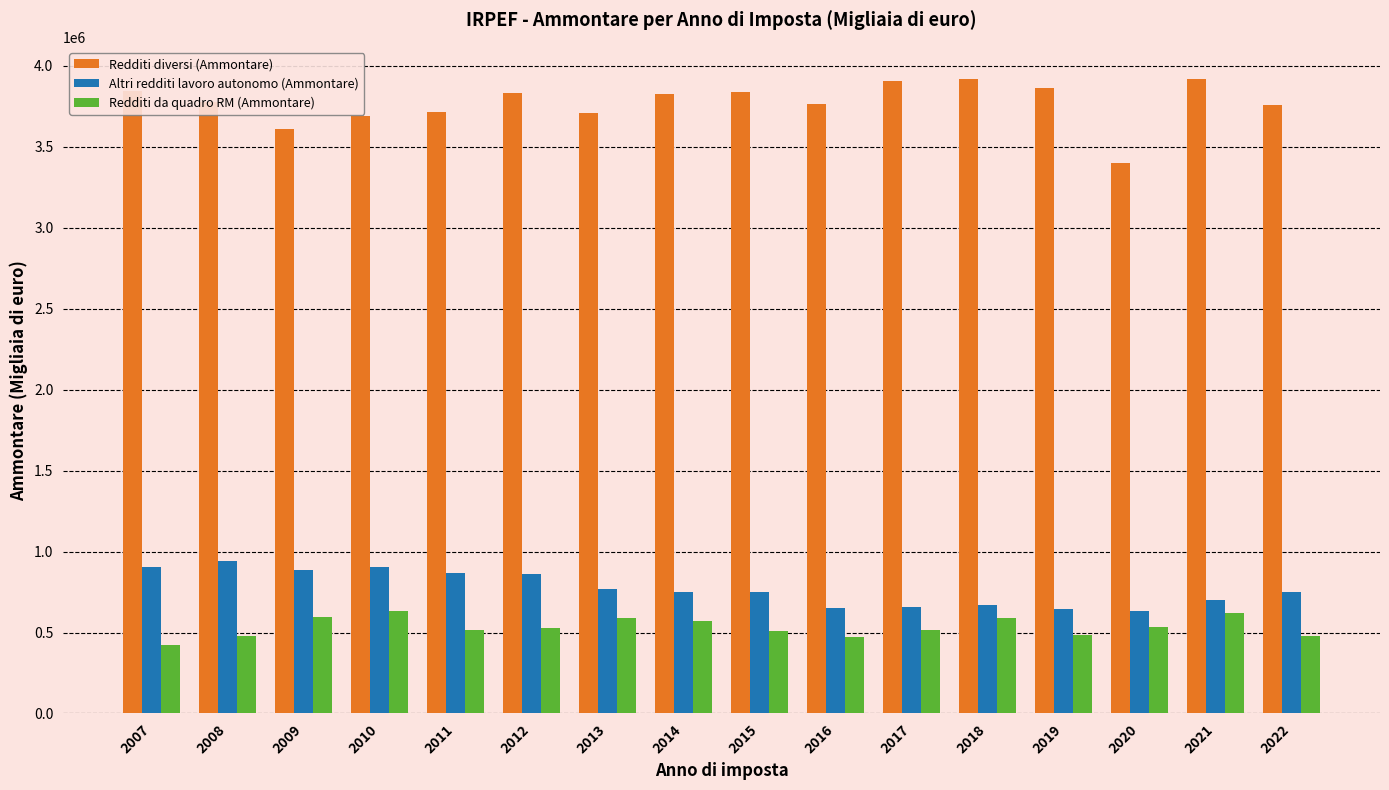

What is the difference between the maximum and minimum values in the Redditi da quadro RM (Ammontare) series?

210340.3